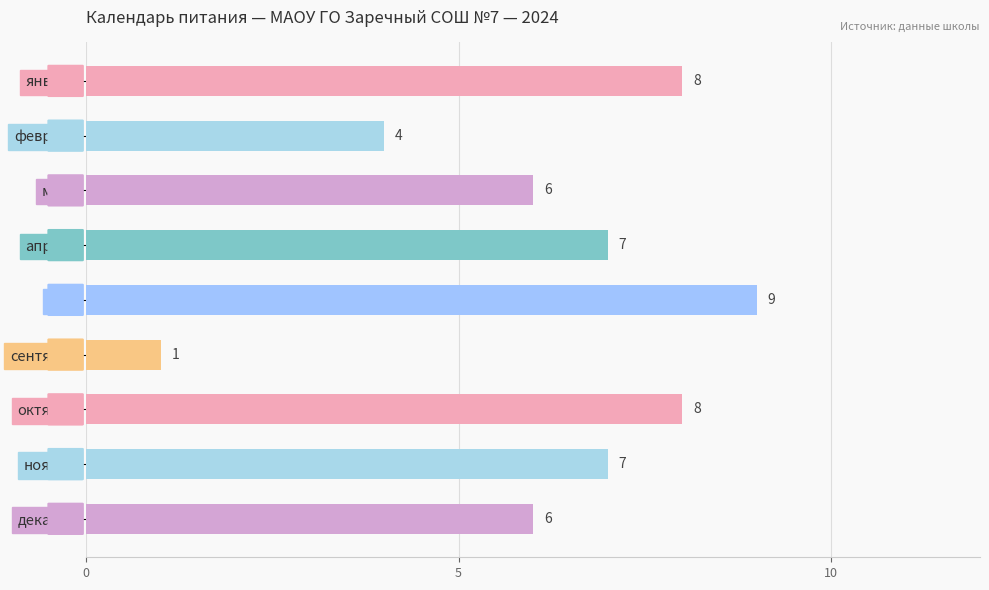

Which has a higher value, ноябрь or май?

май